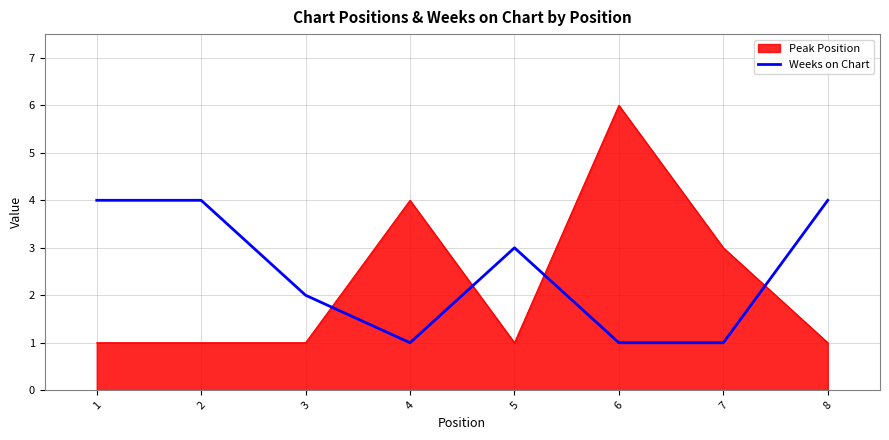

Is the value of Peak Position at 1 greater than the value of Weeks on Chart at 2?

No